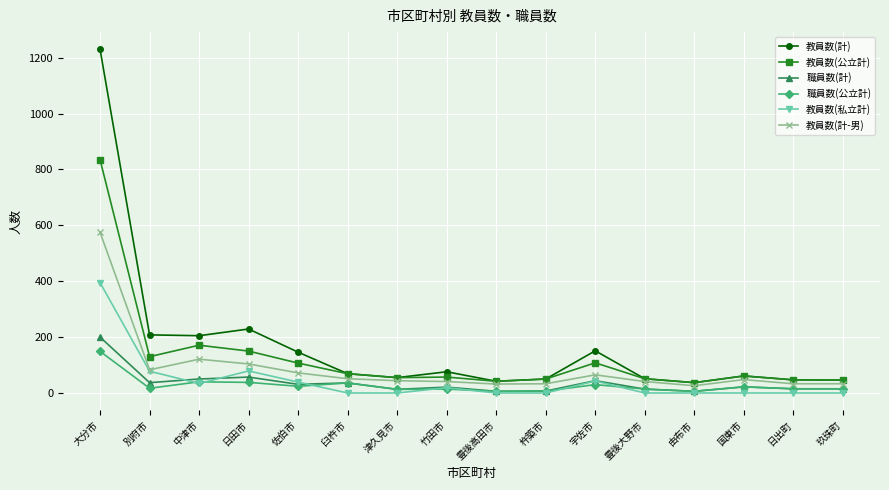

What is the sum of the 職員数(計) values at 由布市 and 日出町?

21